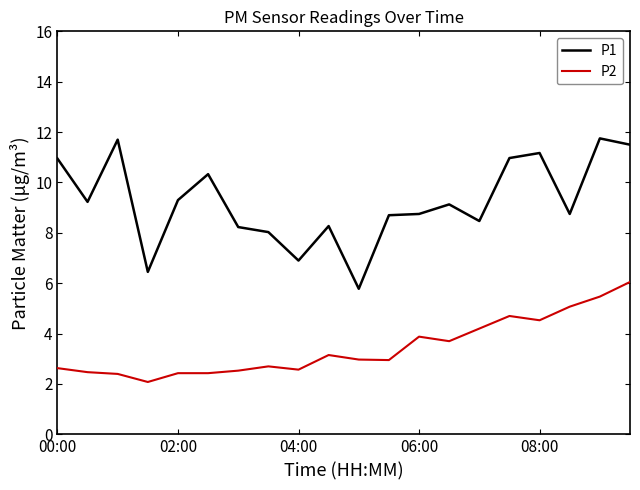

How many categories are shown in the chart?

20